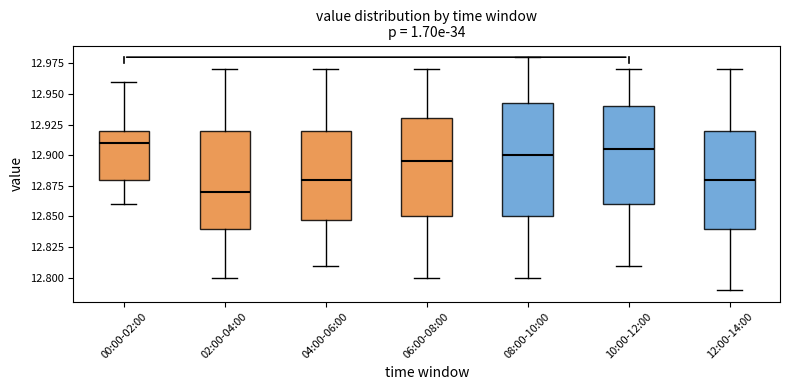

Which box's median line is the lowest?

02:00-04:00